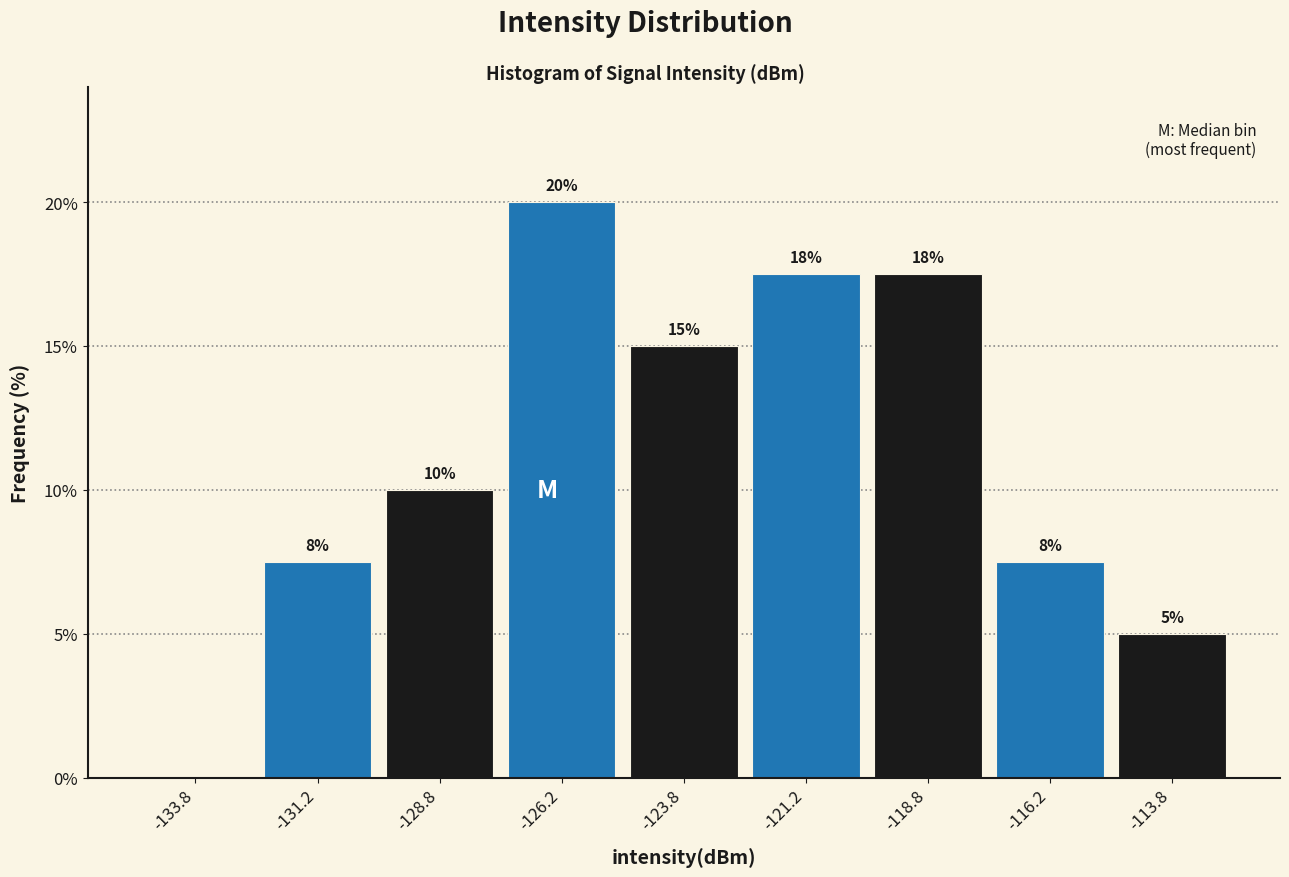

Over which range of the x-axis is the bar tallest?

-127.5 to -125.0